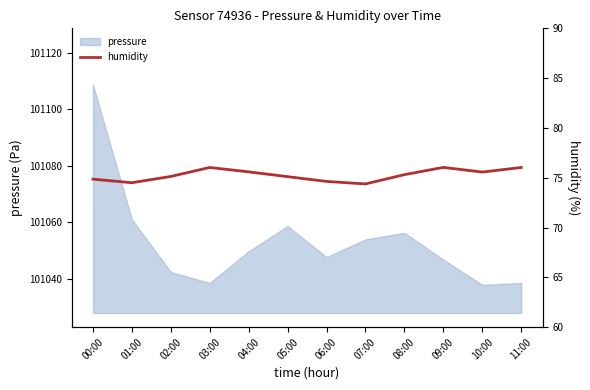

True or false: the data shows 109.3 at 10:00.

False